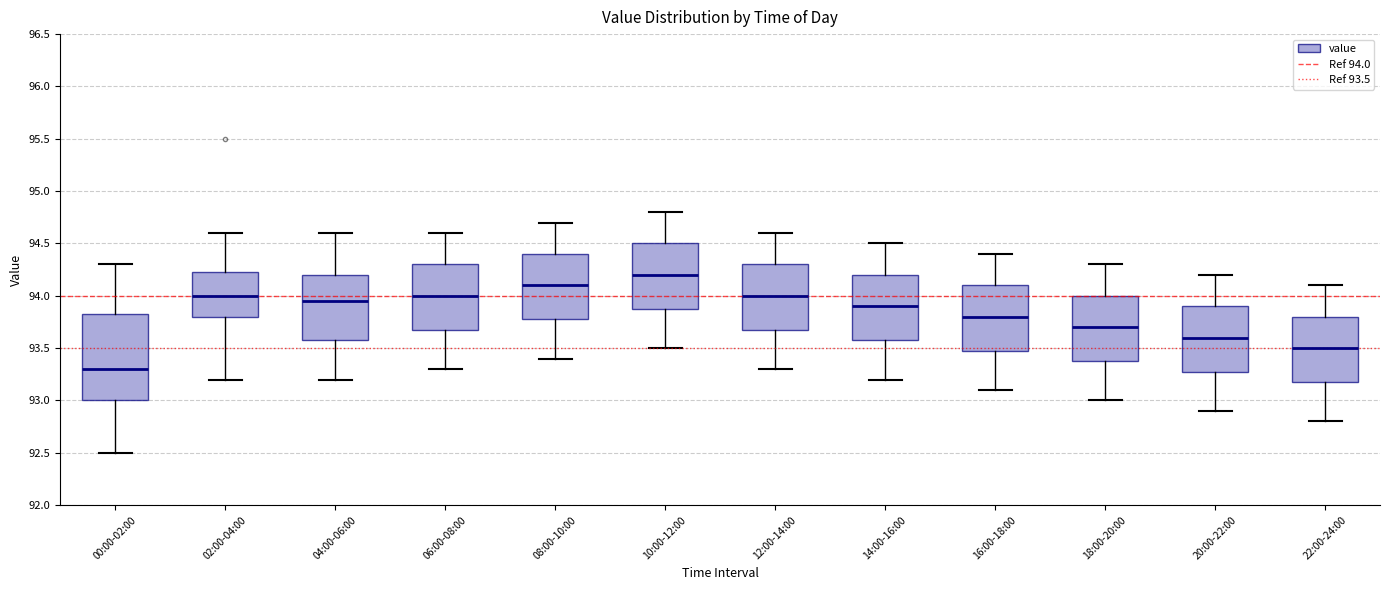

Reading left to right, transcribe this box plot: for each box, give where its median line is, the range the box spans, and where its two whiskers end, as read against the y-axis. The values are not printed on the chart, so give them approximately, as read against the axis.

00:00-02:00: median 93.30, box 93.00 to 93.85, whiskers 92.50 to 94.30
02:00-04:00: median 94.00, box 93.80 to 94.25, whiskers 93.20 to 94.60
04:00-06:00: median 93.95, box 93.60 to 94.20, whiskers 93.20 to 94.60
06:00-08:00: median 94.00, box 93.70 to 94.30, whiskers 93.30 to 94.60
08:00-10:00: median 94.10, box 93.80 to 94.40, whiskers 93.40 to 94.70
10:00-12:00: median 94.20, box 93.90 to 94.50, whiskers 93.50 to 94.80
12:00-14:00: median 94.00, box 93.70 to 94.30, whiskers 93.30 to 94.60
14:00-16:00: median 93.90, box 93.60 to 94.20, whiskers 93.20 to 94.50
16:00-18:00: median 93.80, box 93.50 to 94.10, whiskers 93.10 to 94.40
18:00-20:00: median 93.70, box 93.40 to 94.00, whiskers 93.00 to 94.30
20:00-22:00: median 93.60, box 93.30 to 93.90, whiskers 92.90 to 94.20
22:00-24:00: median 93.50, box 93.20 to 93.80, whiskers 92.80 to 94.10